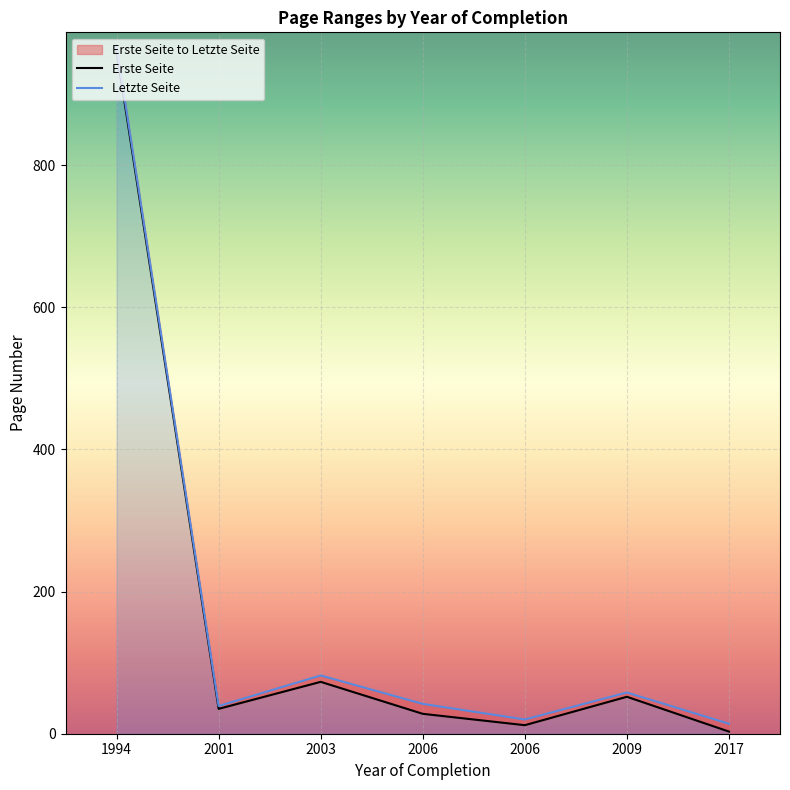

Is the value of Letzte Seite at 2003 greater than the value of Erste Seite at 2003?

Yes